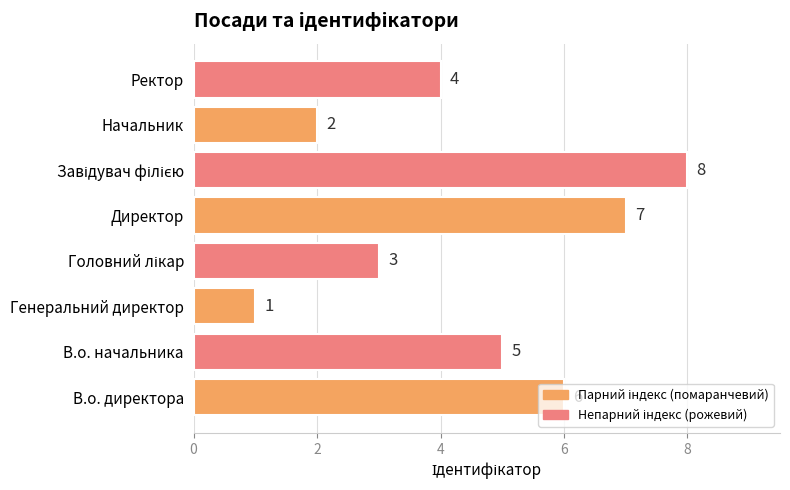

Is it true that the value at Ректор is 4?

True